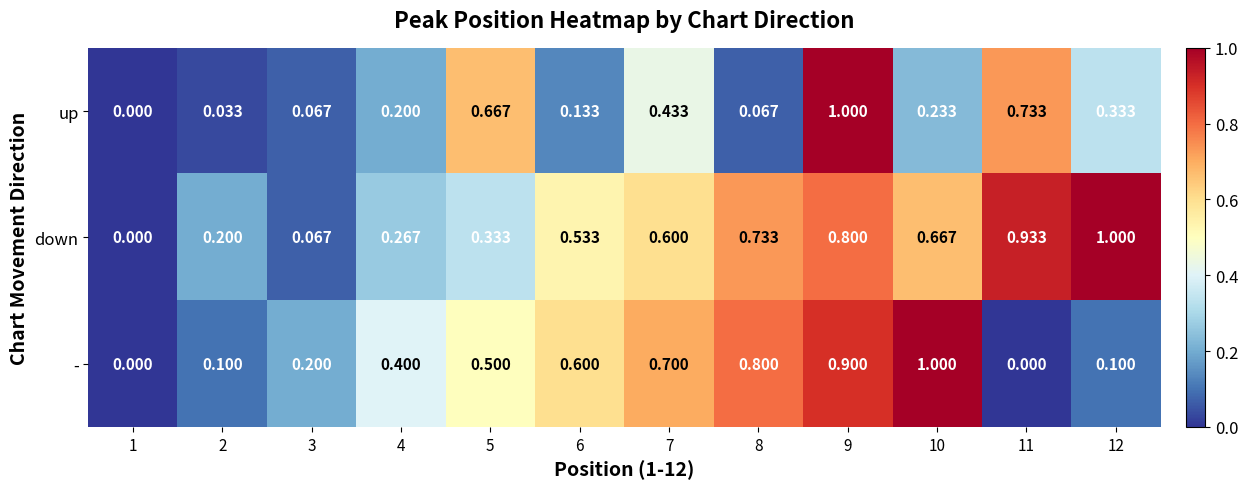

What is the greatest value displayed?

1.0